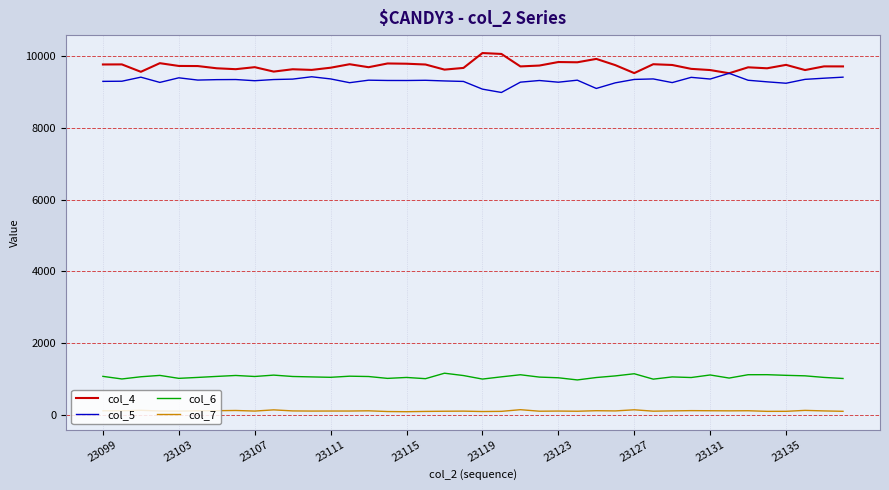

True or false: col_7 and col_6 cross at least once.

False